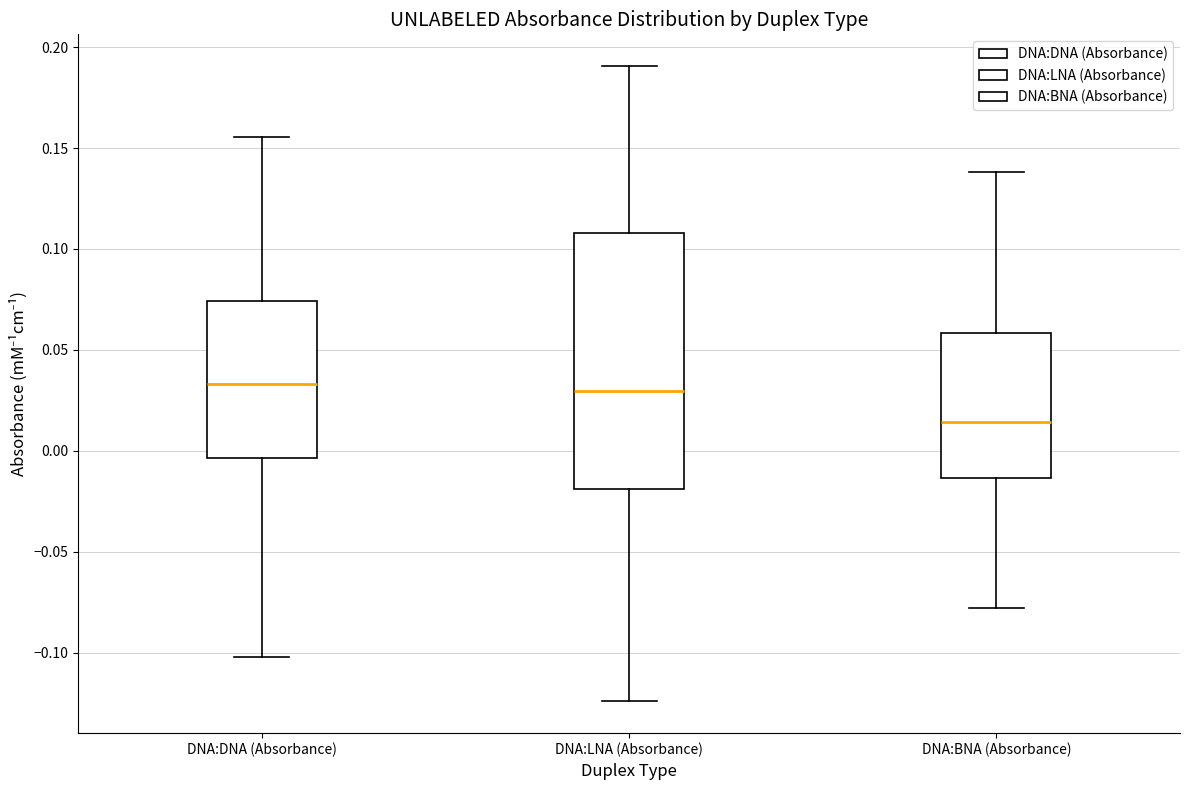

Reading left to right, transcribe this box plot: for each box, give where its median line is, the range the box spans, and where its two whiskers end, as read against the y-axis. The values are not printed on the chart, so give them approximately, as read against the axis.

DNA:DNA (Absorbance): median 0.035, box -0.005 to 0.075, whiskers -0.100 to 0.155
DNA:LNA (Absorbance): median 0.030, box -0.020 to 0.110, whiskers -0.125 to 0.190
DNA:BNA (Absorbance): median 0.015, box -0.015 to 0.060, whiskers -0.080 to 0.140